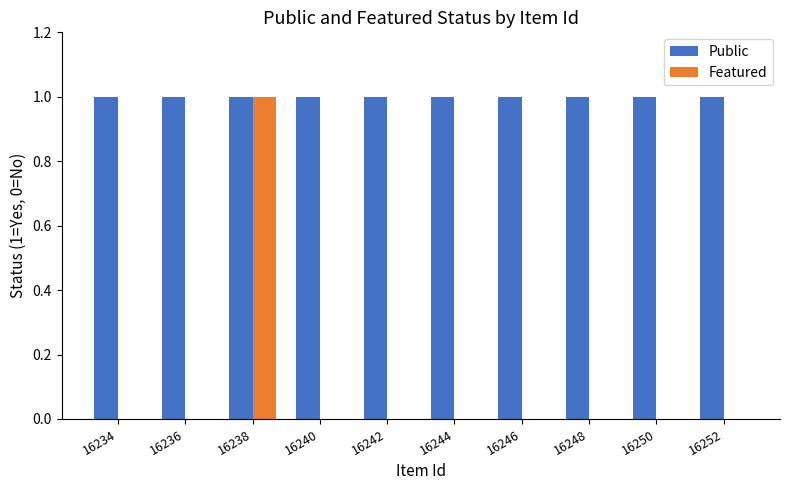

Which series has the widest spread of values?

Featured